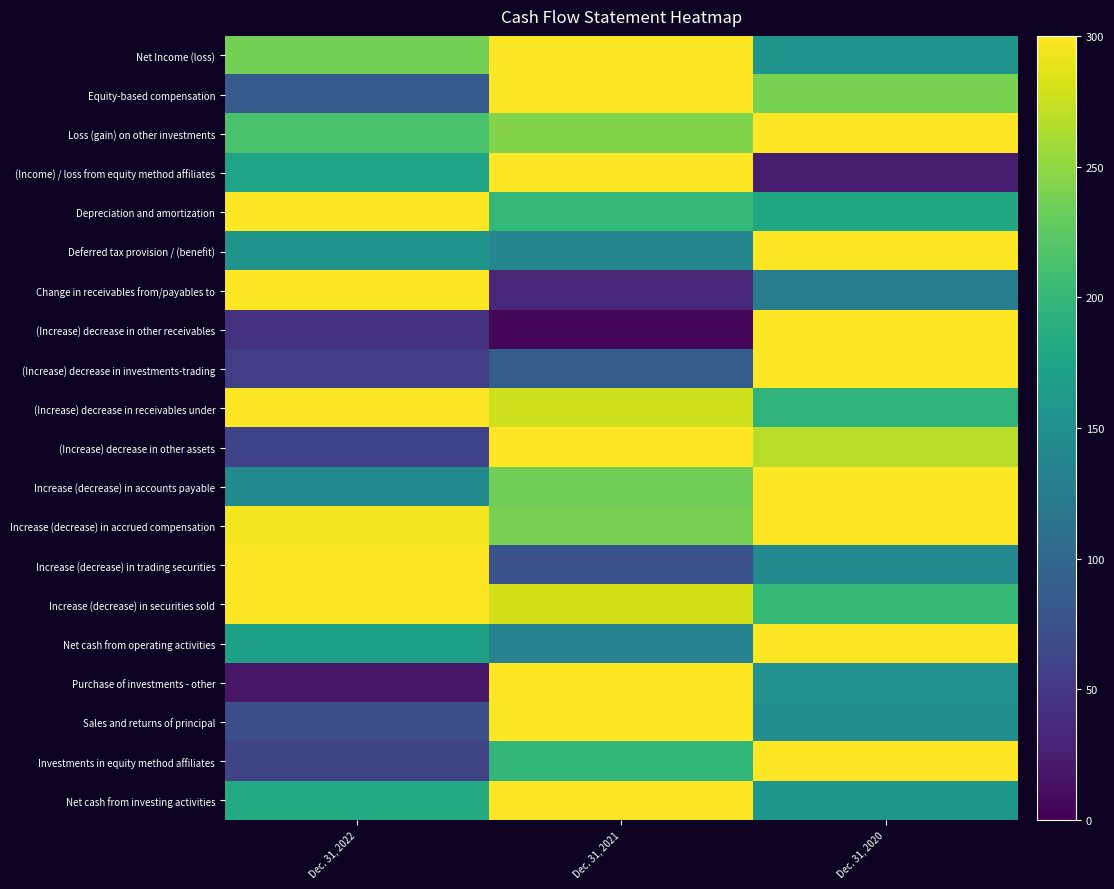

Between Dec. 31, 2022 and Dec. 31, 2020, which series saw the biggest shift?

(Increase) decrease in other receivables